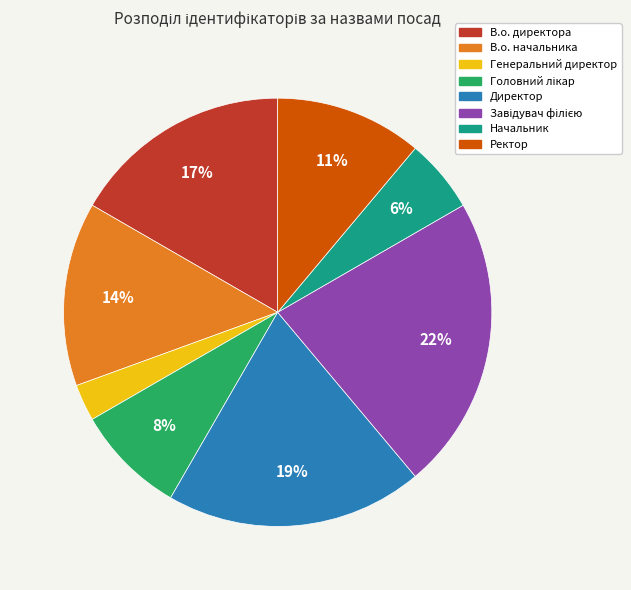

What is the ratio of the value at В.о. директора to the value at Ректор?

1.5